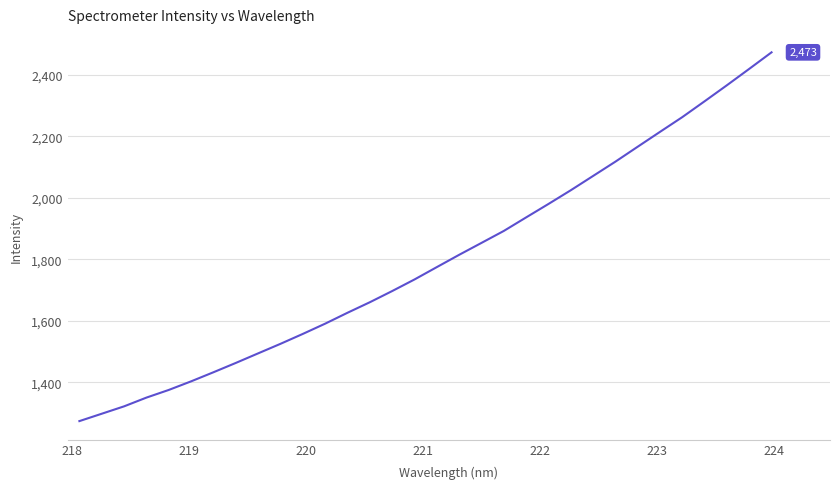

What is the minimum value shown in the chart?

1273.3